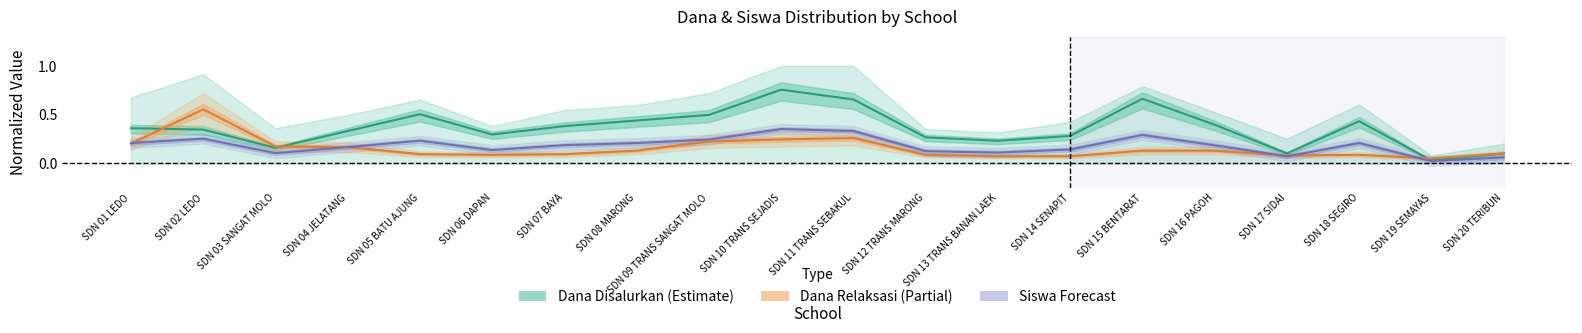

What is the difference between the maximum and minimum values?

0.7